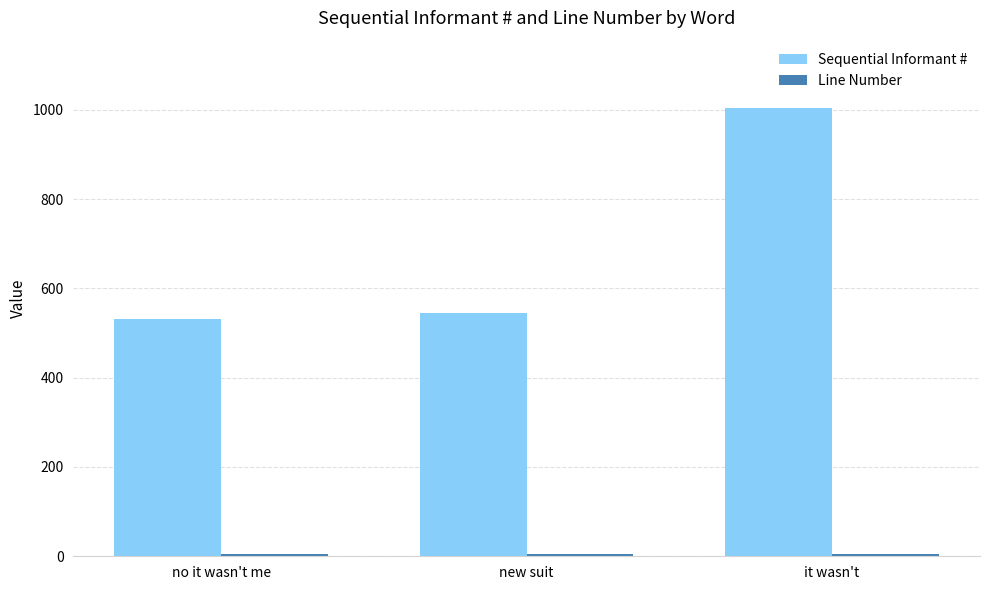

What is the difference between the highest and lowest values at it wasn't?

998